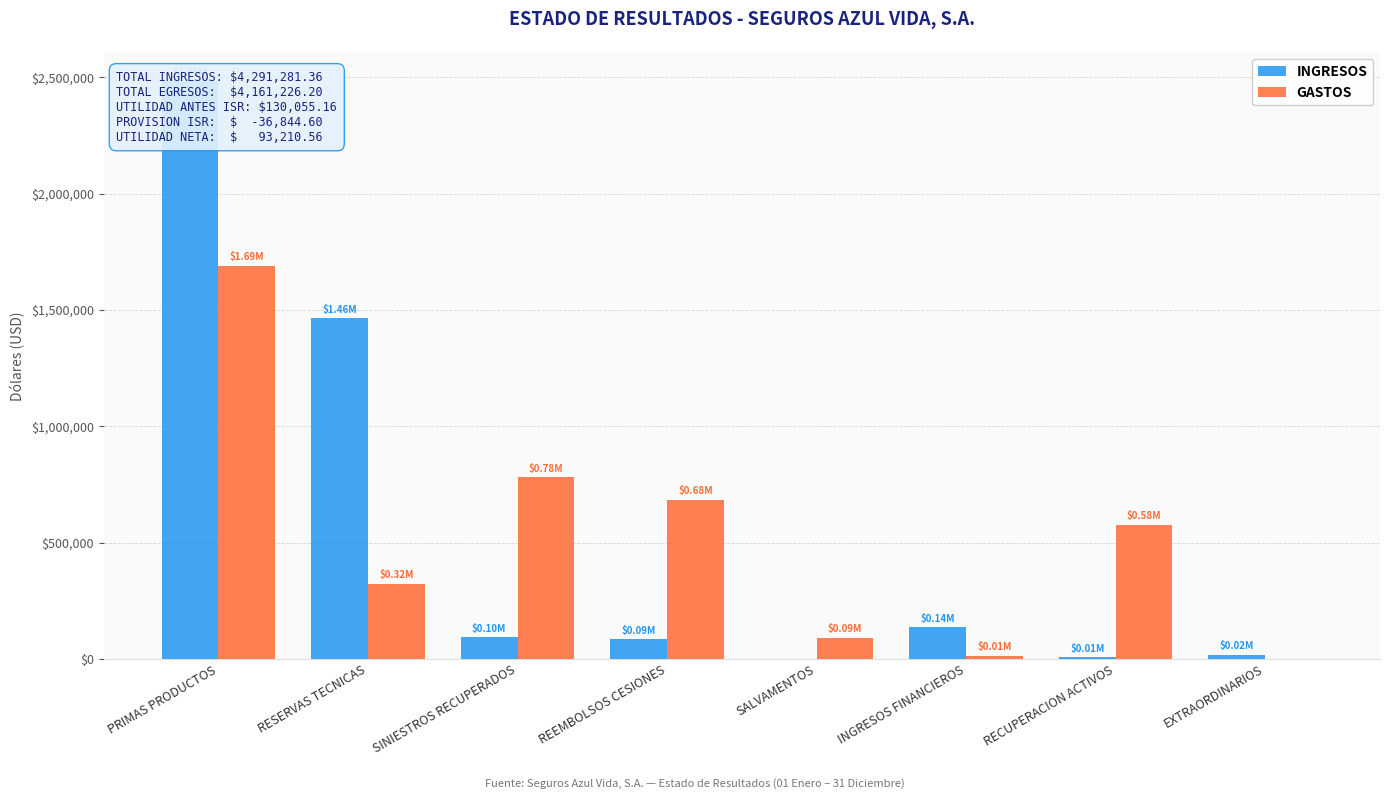

What is the difference between the second highest and minimum values in the INGRESOS series?

1463904.0